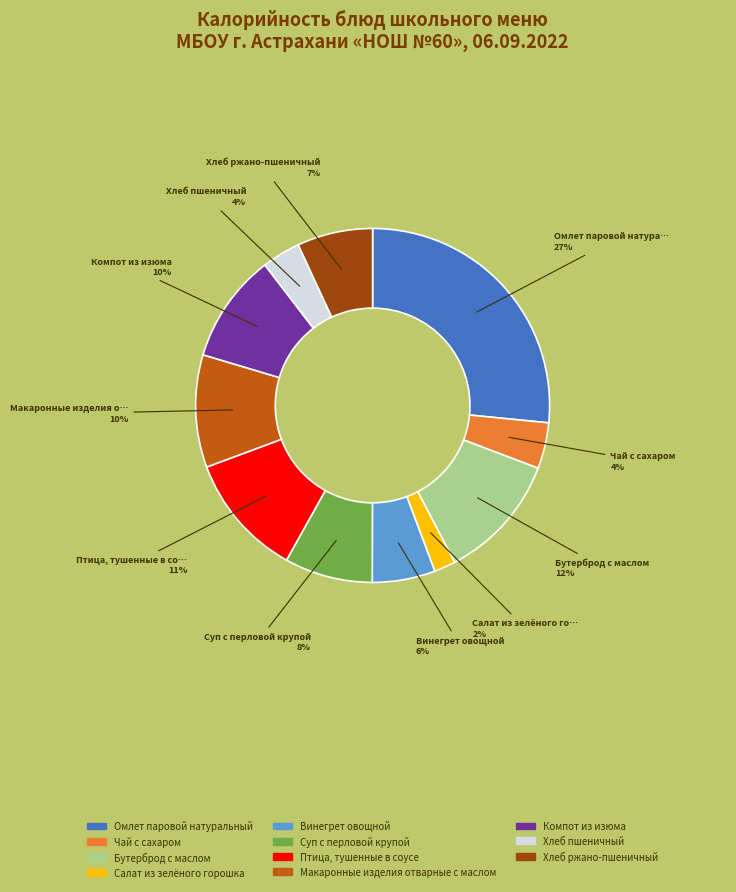

How many segments does this pie chart have?

11